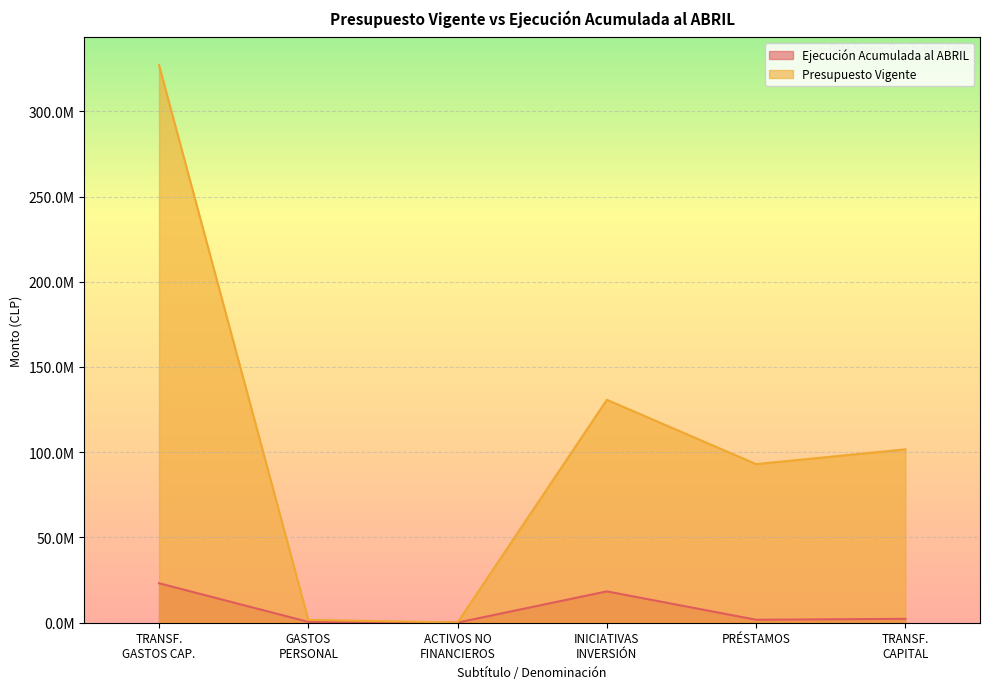

What is the label of the 4th point from the left?

INICIATIVAS INVERSIÓN